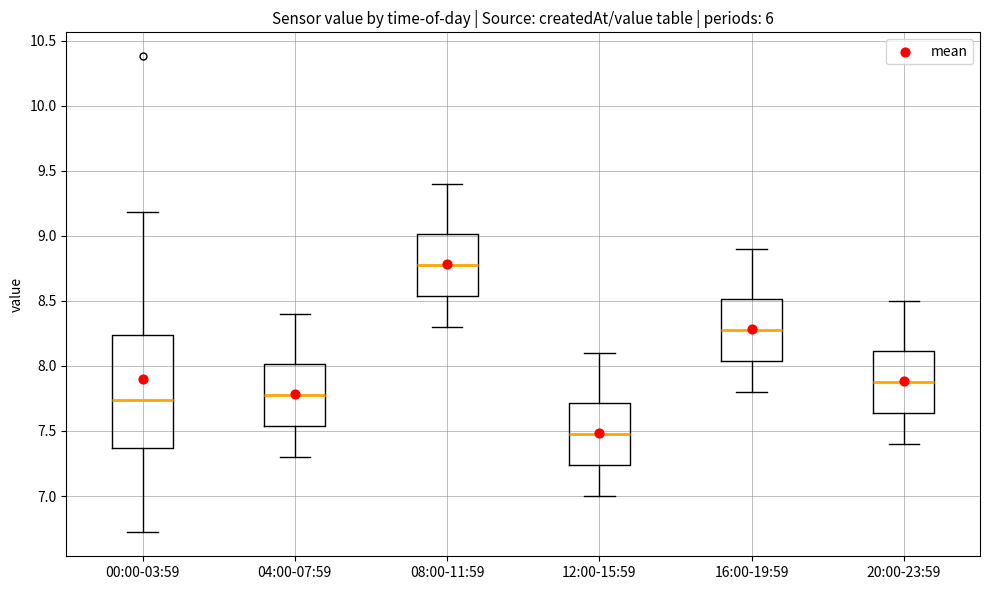

Where does the lower whisker of the box for 20:00-23:59 end on the y-axis? The values are not printed on the chart, so give them approximately, as read against the axis.

7.40